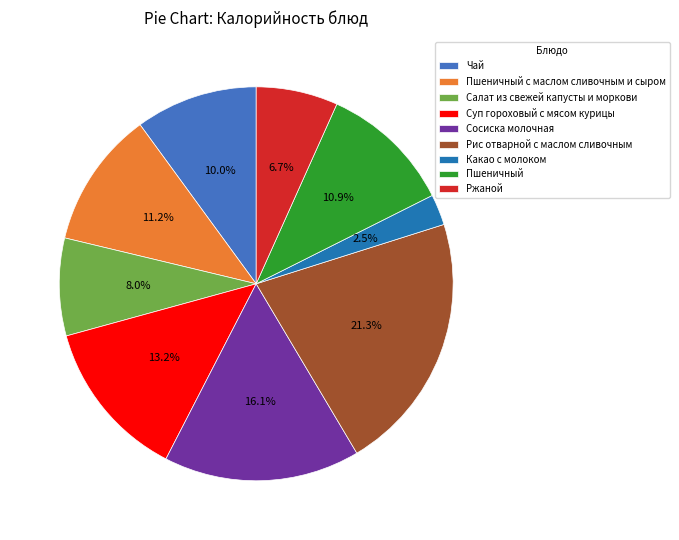

Count the number of slices in the pie.

9